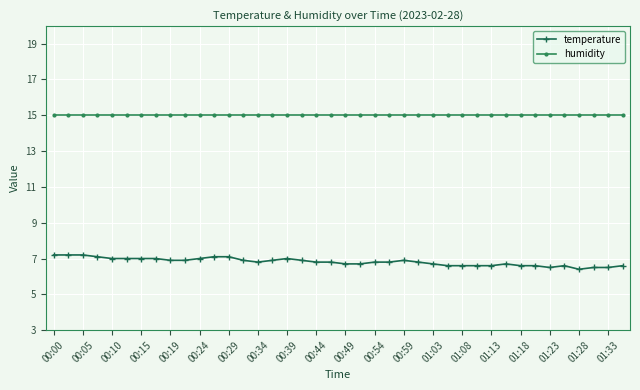

What is the value of the temperature point at the 33rd from the left?

6.6